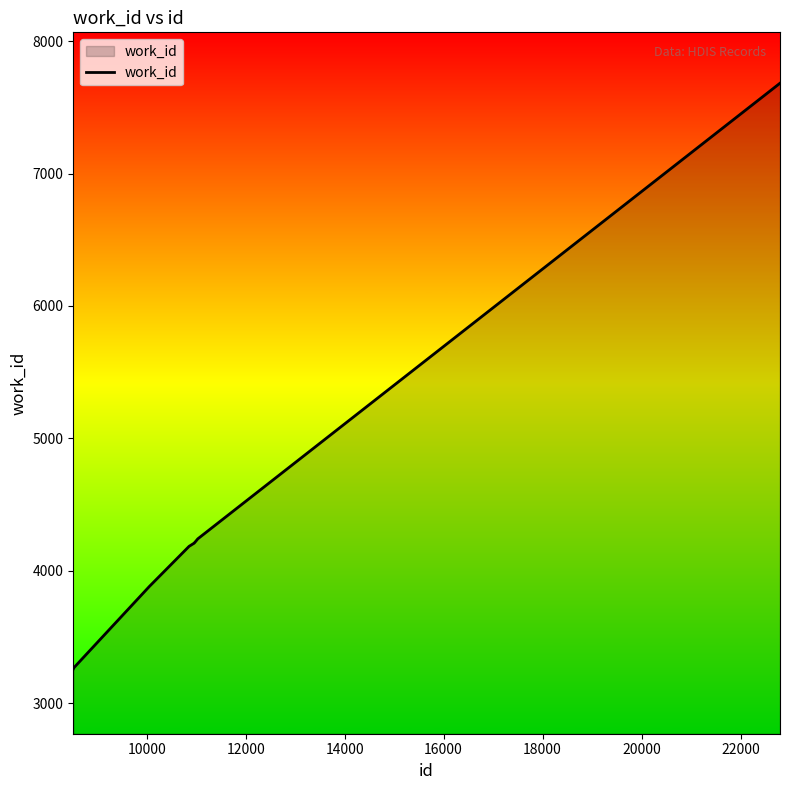

What is the difference between the maximum and minimum values?

4423